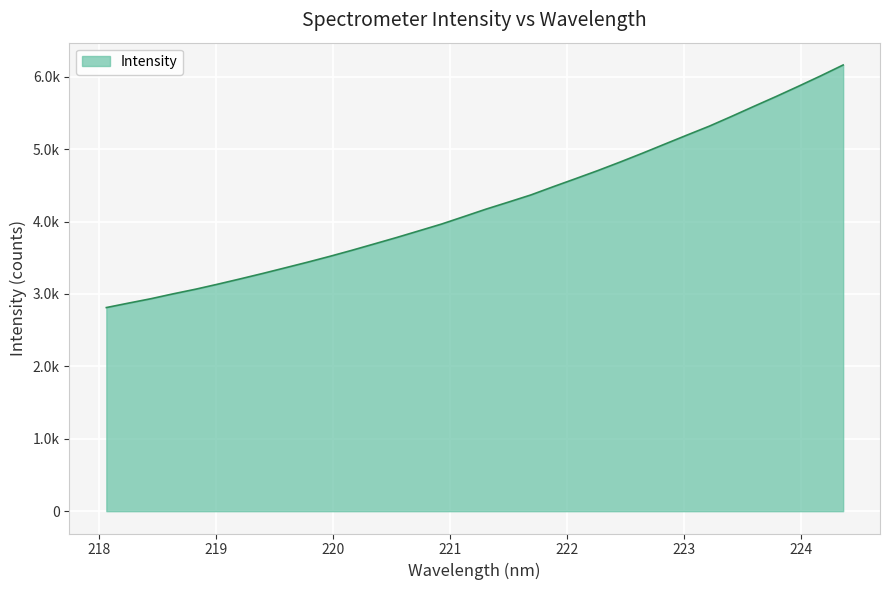

Is this an area chart (filled region under the line)?

Yes